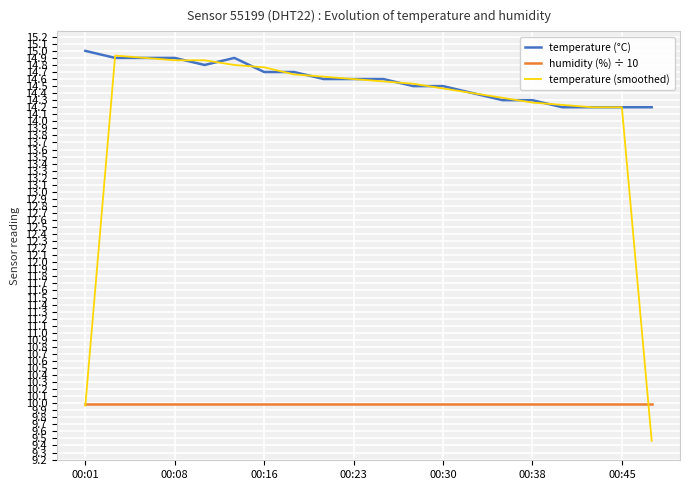

What is the maximum value for temperature (°C)?

15.0